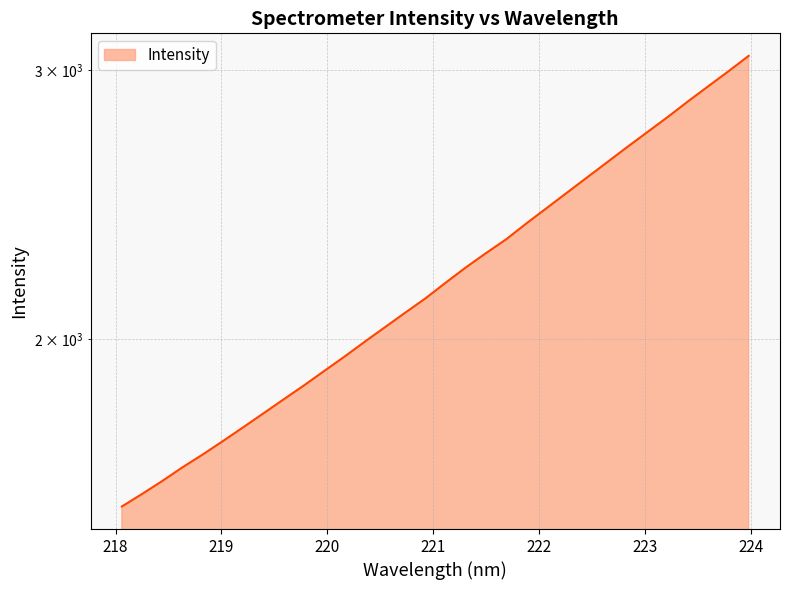

Reading right to left, extract all data points from this chart.

3066.3	2995.8	2928.9	2863.1	2796.7	2734.2	2673.1	2612.1	2552.6	2494.3	2437.3	2381.7	2325.4	2277.3	2228.6	2177.7	2126.9	2081.5	2036.4	1992.3	1948.1	1906.5	1865.5	1826.8	1788.7	1751.4	1715.5	1681.0	1648.8	1615.1	1583.8	1554.1